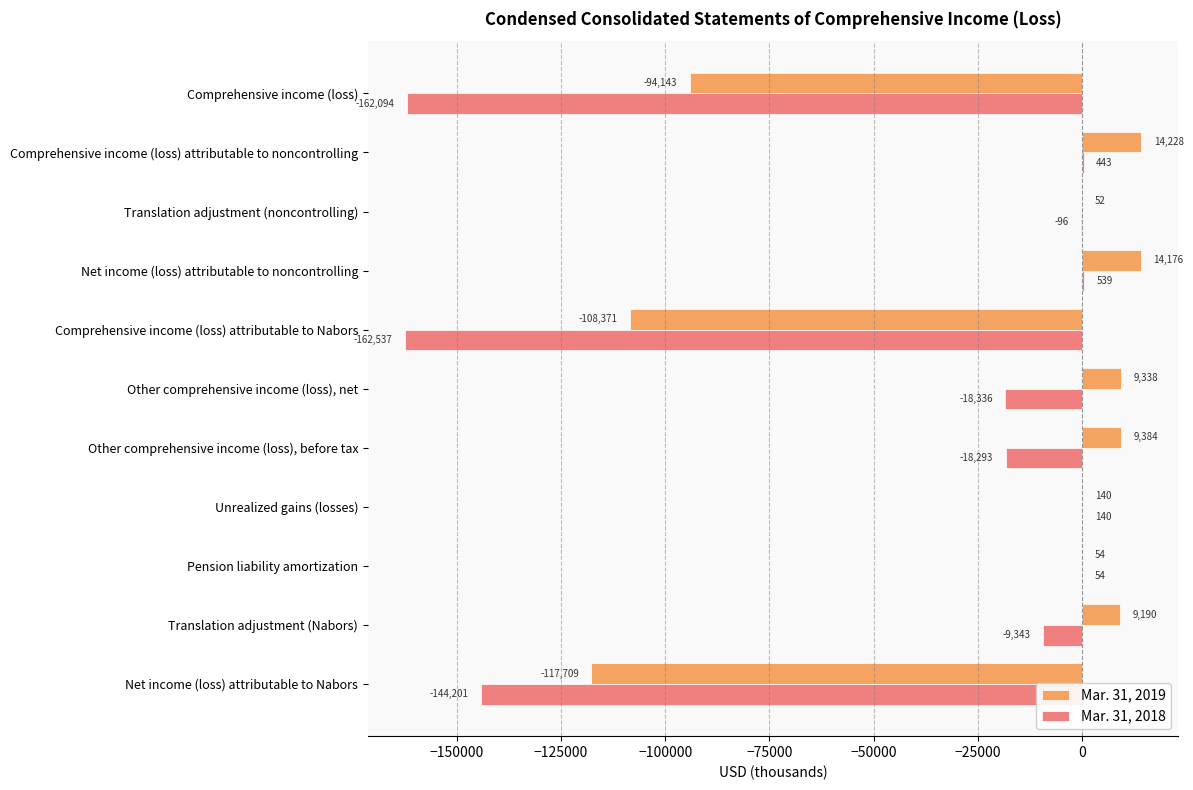

True or false: Mar. 31, 2018 has a value of 443 at Comprehensive income (loss) attributable to noncontrolling.

True